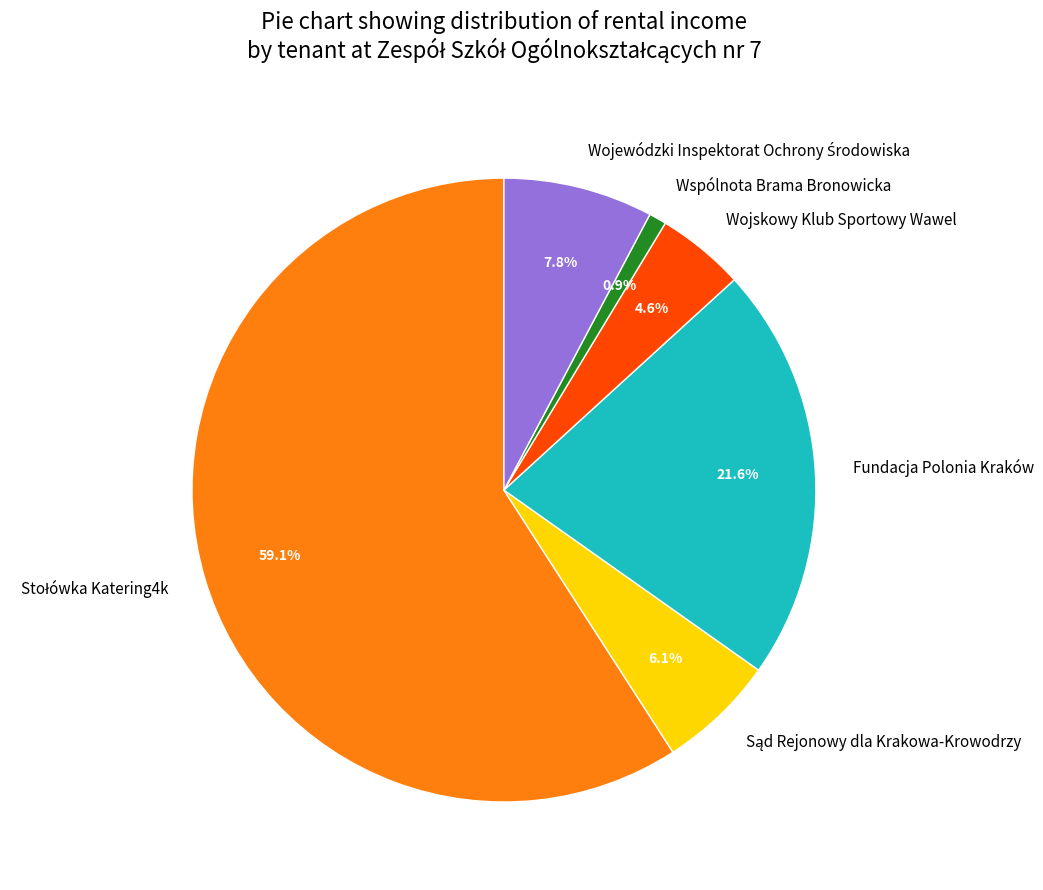

Combined, do Wojskowy Klub Sportowy Wawel and Wspólnota Brama Bronowicka account for over 50%?

No